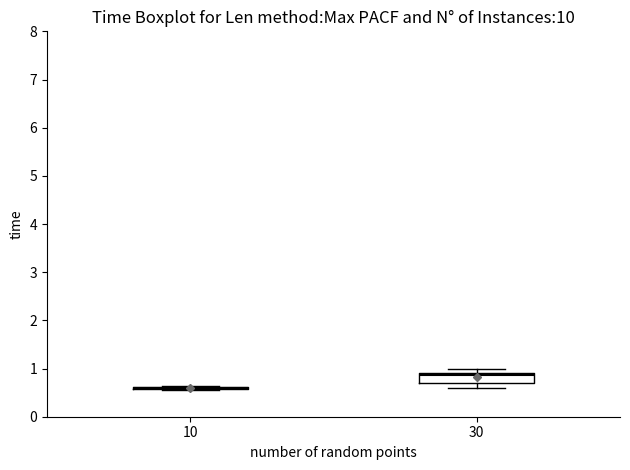

Reading left to right, read every box against the y-axis: the position of its median line, the range the box covers, and the ends of its whiskers. The values are not printed on the chart, so give them approximately, as read against the axis.

10: box collapsed to a line at 0.6, whiskers 0.6 to 0.6
30: median 0.9 (just below the box's upper edge), box 0.7 to 0.9, whiskers 0.6 to 1.0